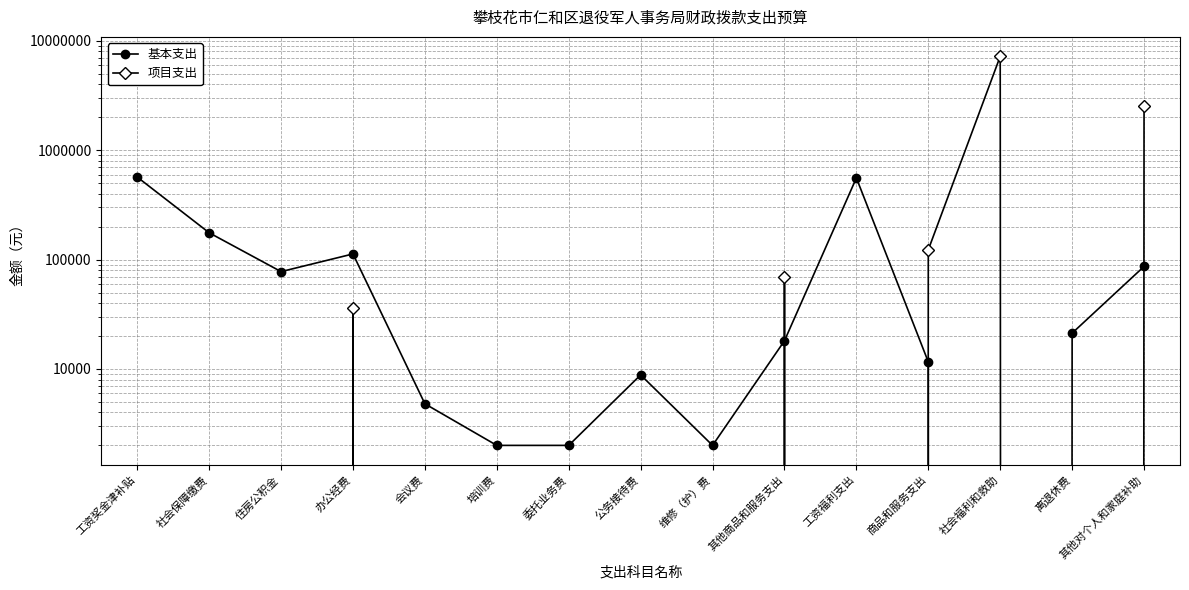

Is this an area chart (filled region under the line)?

No